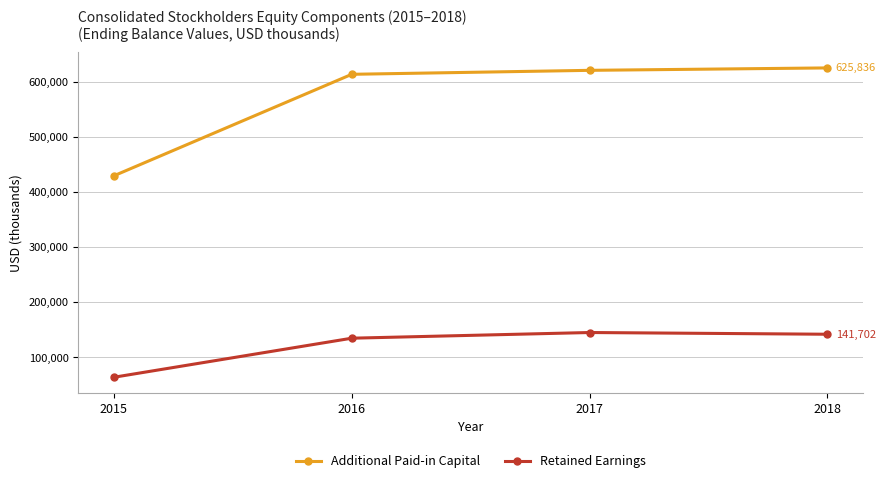

The value of Additional Paid-in Capital at 2017 is 621435. True or false?

True